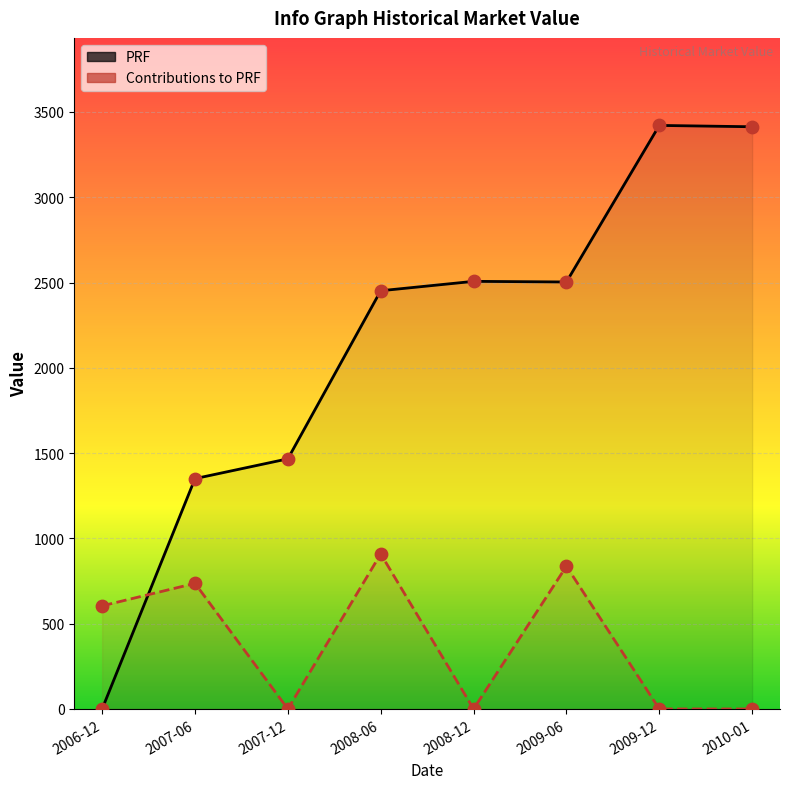

Is the value of PRF at 2007-06 greater than the value of Contributions to PRF at 2009-06?

Yes